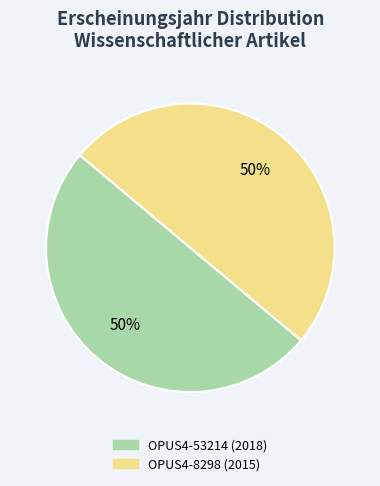

Is the sum of OPUS4-8298 and OPUS4-53214 greater than half?

Yes